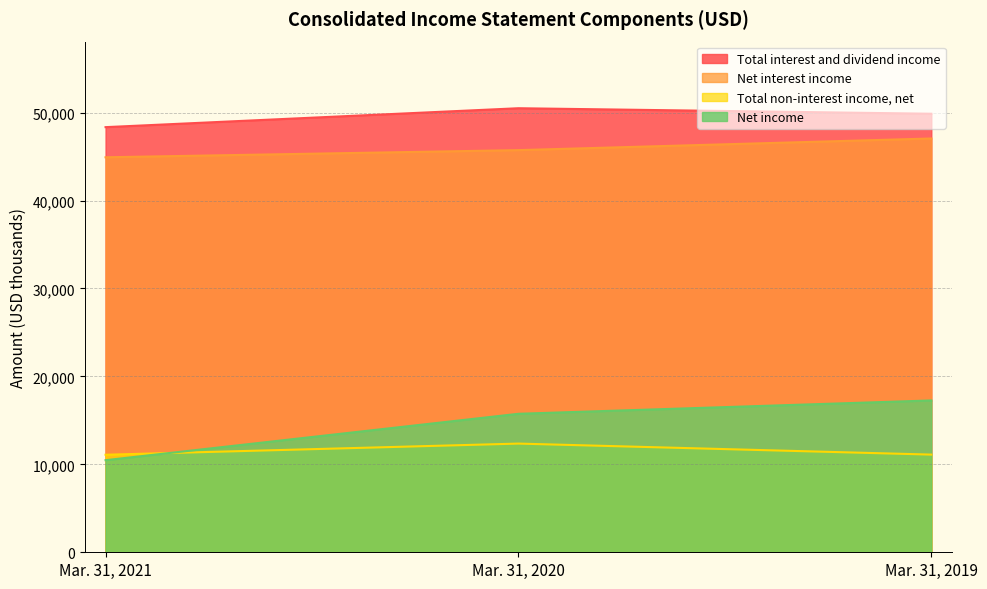

What is the value of the Total non-interest income, net point at the 2nd from the left?

12360